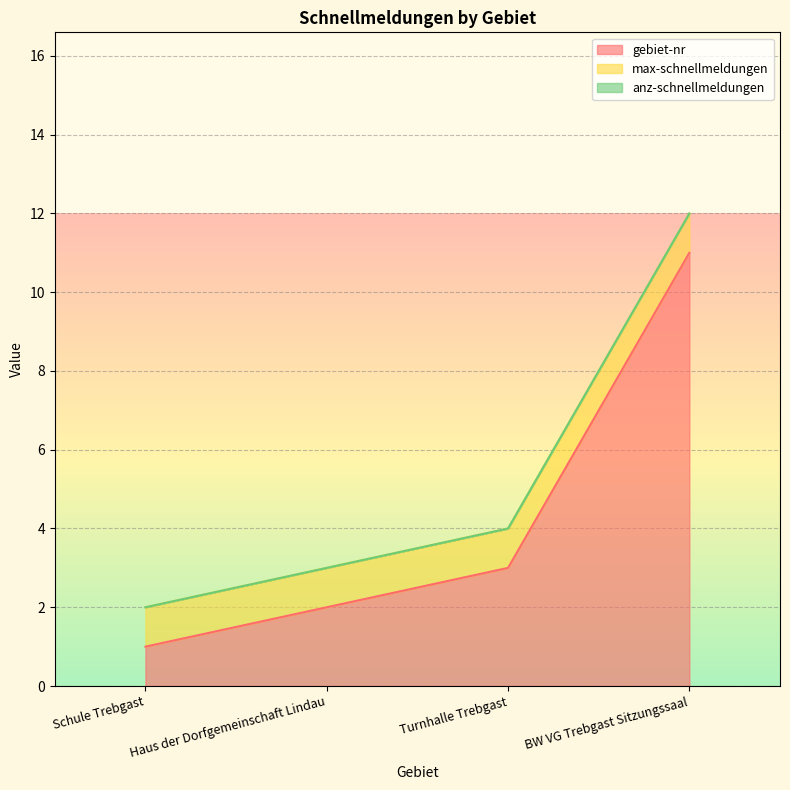

Which category has the highest value across all series?

BW VG Trebgast Sitzungssaal